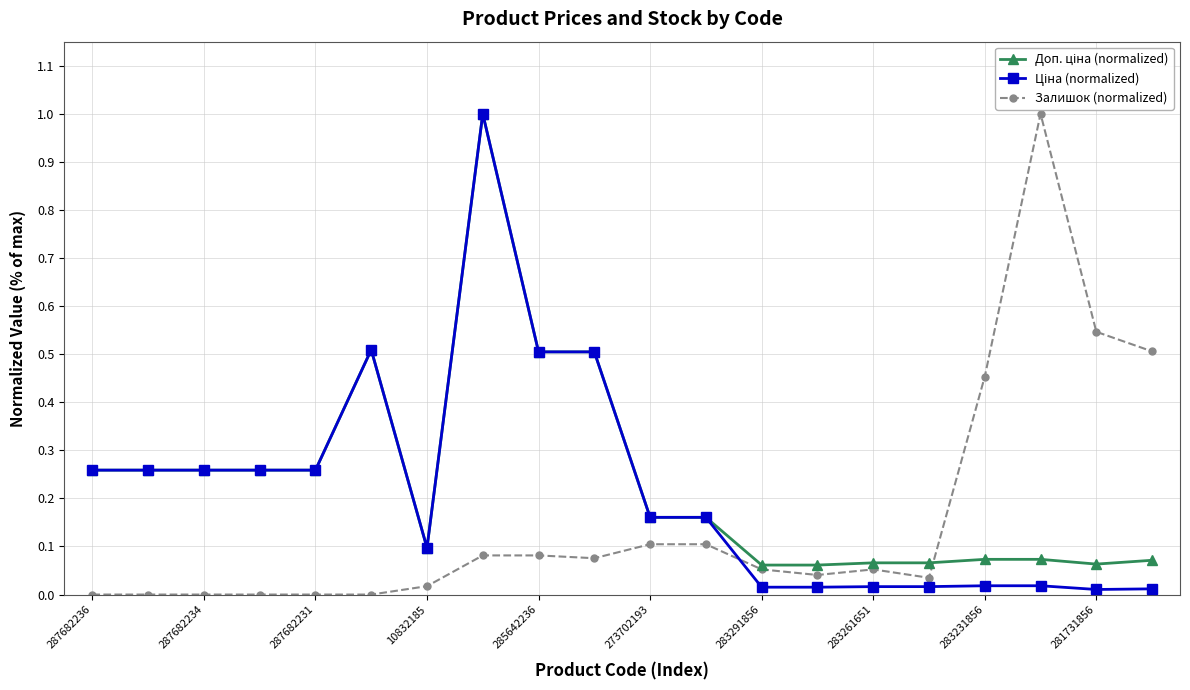

True or false: Ціна (normalized) has more than 1 interior local peaks.

True